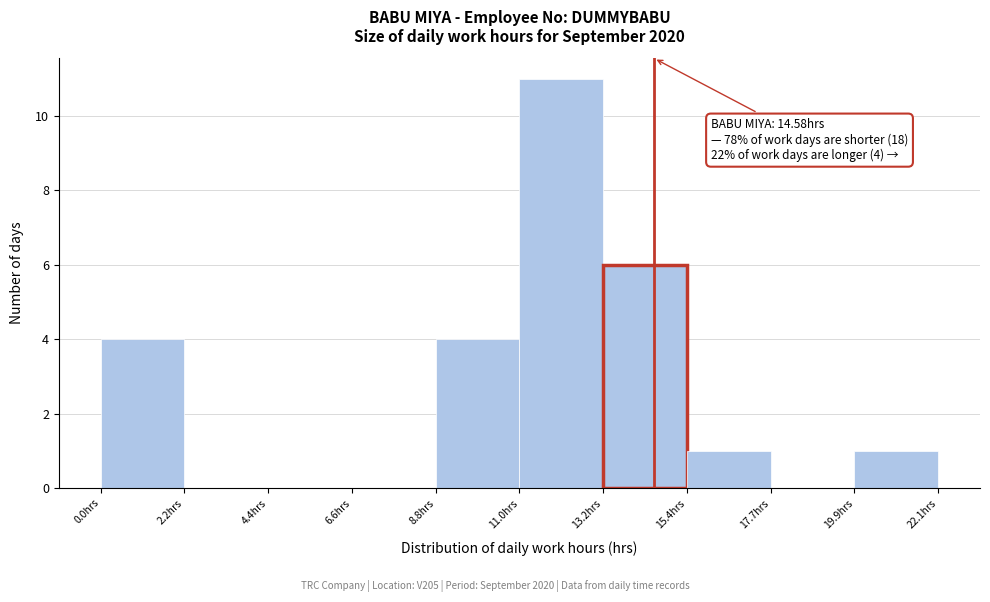

Over which range of the x-axis is the bar tallest?

11.0 to 13.0